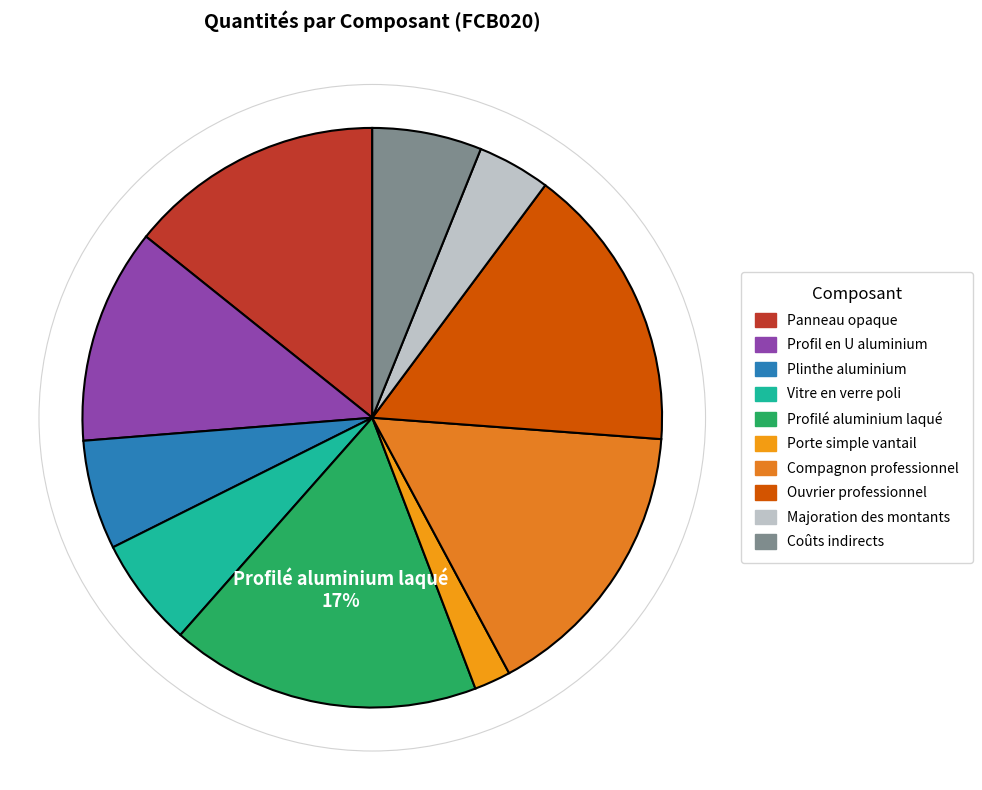

The Majoration des montants slice represents 4% of the pie. True or false?

True